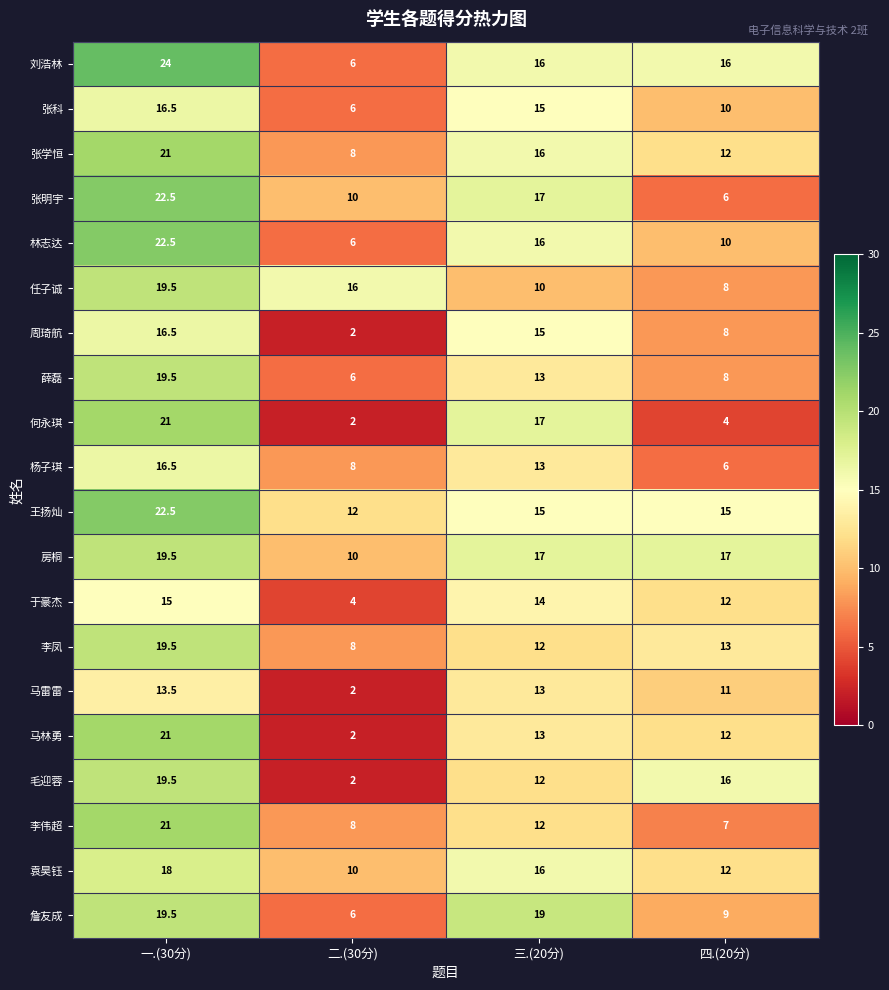

What is the sum of all 李凤 values?

52.5